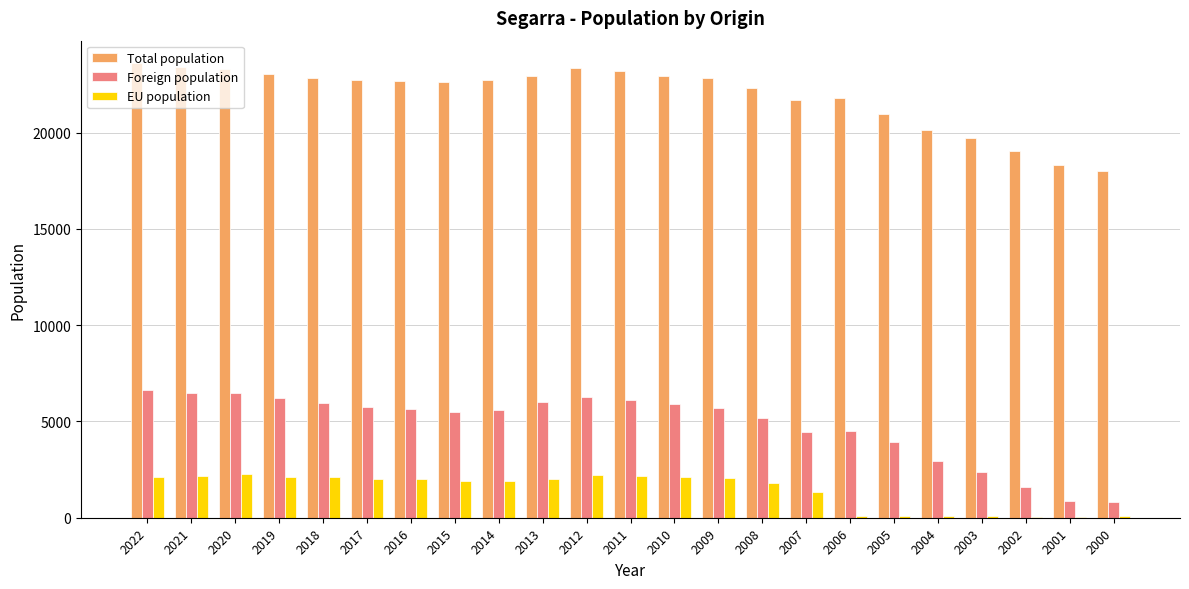

What is the greatest value displayed?

23601